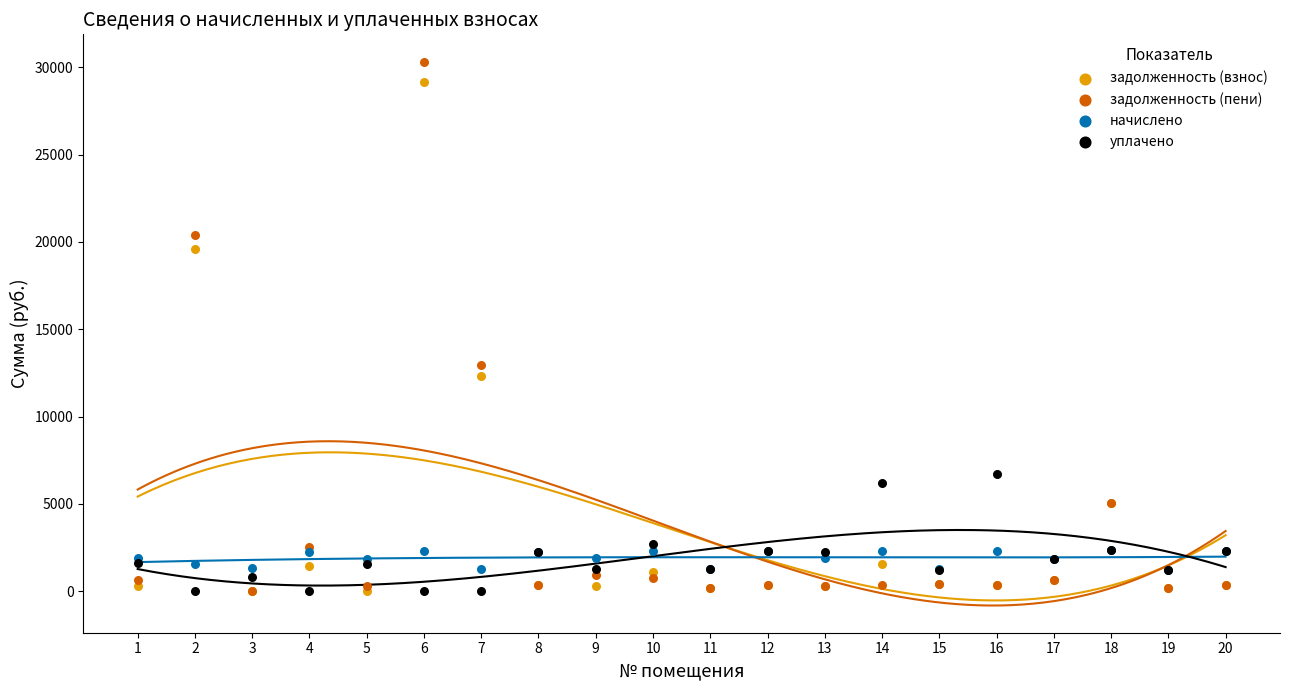

What are all the series names shown in the legend?

задолженность (взнос), задолженность (пени), начислено, уплачено